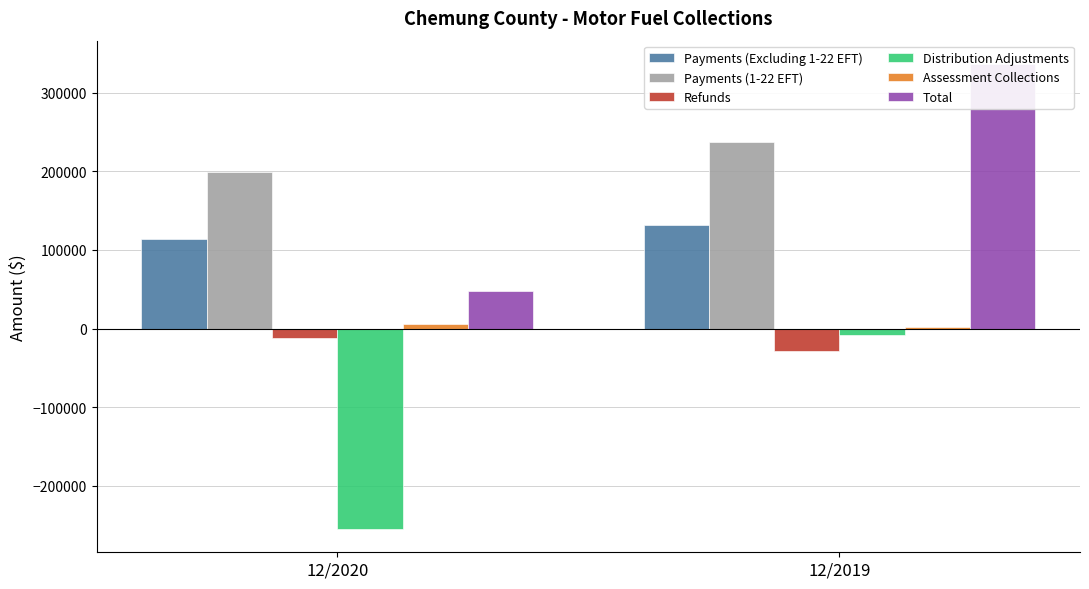

Reading left to right, transcribe all the data shown in this chart.

Payments (Excluding 1-22 EFT): 12/2020=113279.6	12/2019=131403.7
Payments (1-22 EFT): 12/2020=199498.1	12/2019=237277.6
Refunds: 12/2020=-12458.3	12/2019=-28083.6
Distribution Adjustments: 12/2020=-254766.8	12/2019=-8576.4
Assessment Collections: 12/2020=5276.9	12/2019=2350.9
Total: 12/2020=48236.2	12/2019=336433.4